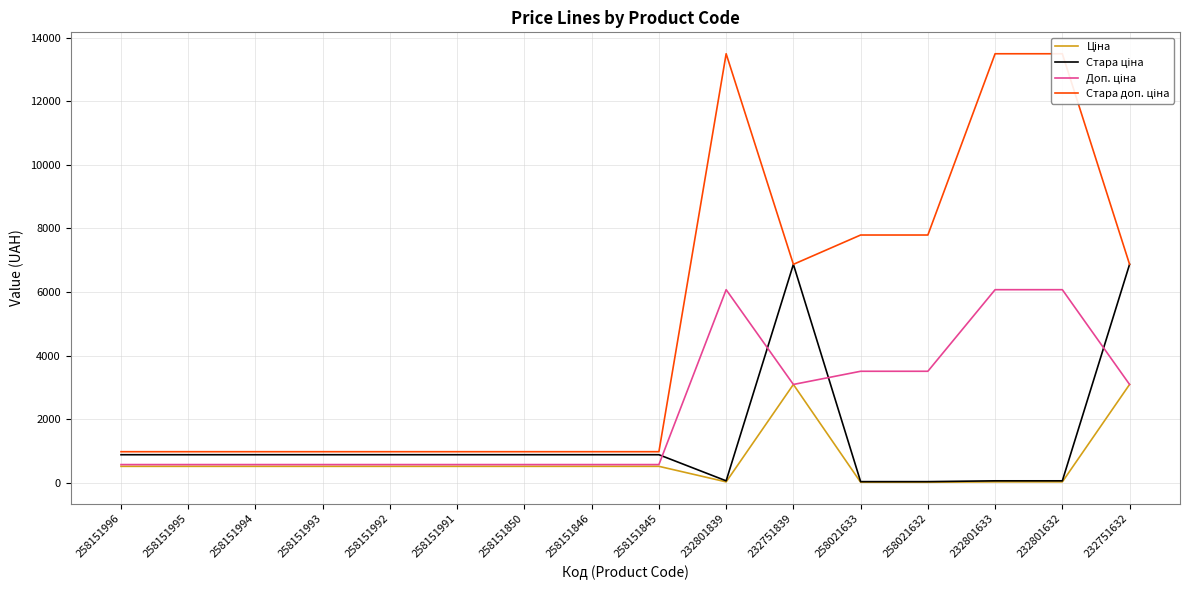

Where is the first local minimum for Ціна?

232801839